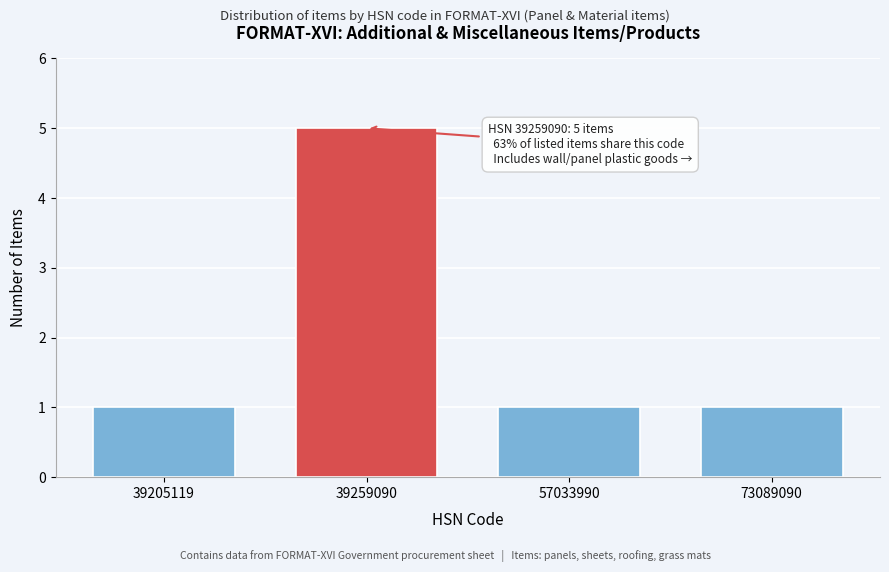

Reading right to left, what are all the values shown in this chart?

1	1	5	1